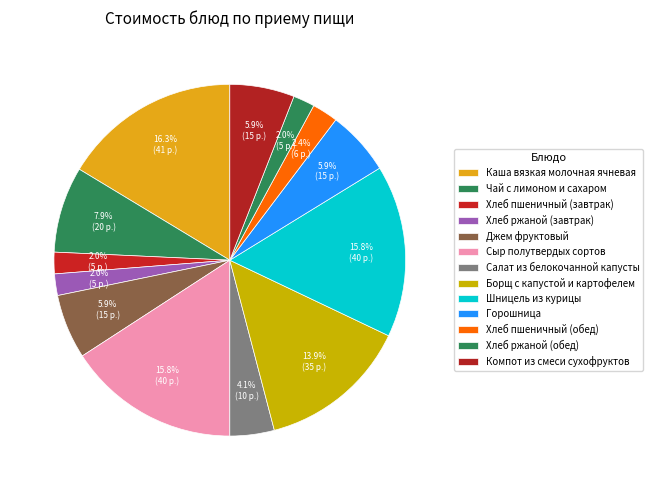

Is it true that Борщ с капустой и картофелем is 4% of the pie?

False